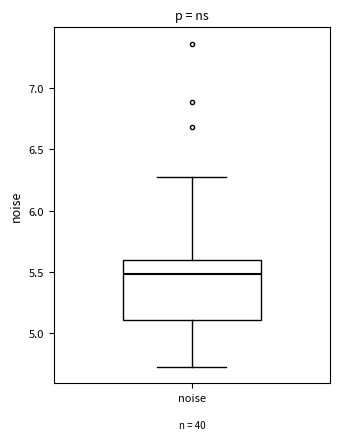

Transcribe this box plot: give where the median line is, the range the box spans, and where the two whiskers end, as read against the y-axis. The values are not printed on the chart, so give them approximately, as read against the axis.

median 5.5, box 5.1 to 5.6, whiskers 4.7 to 6.3